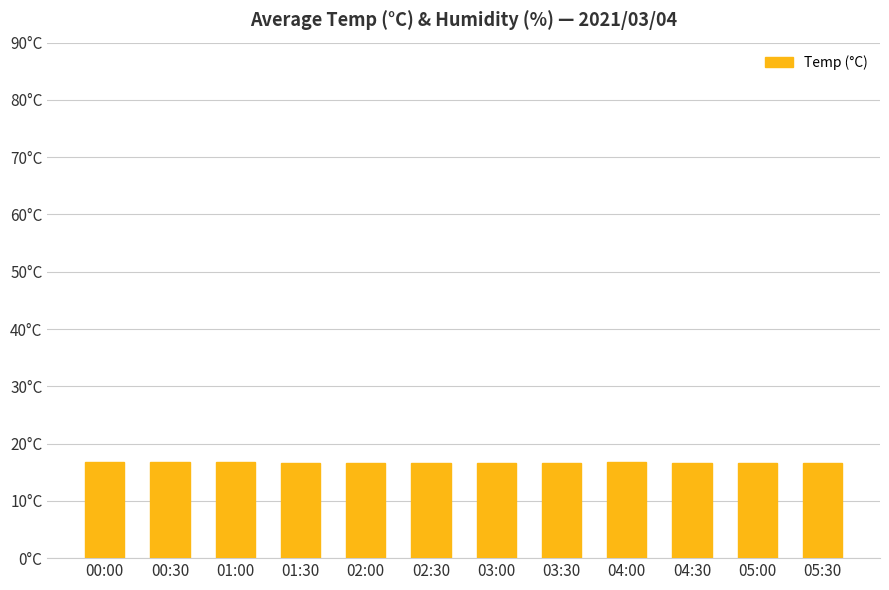

Where is the data nearest to the value 16?

01:30